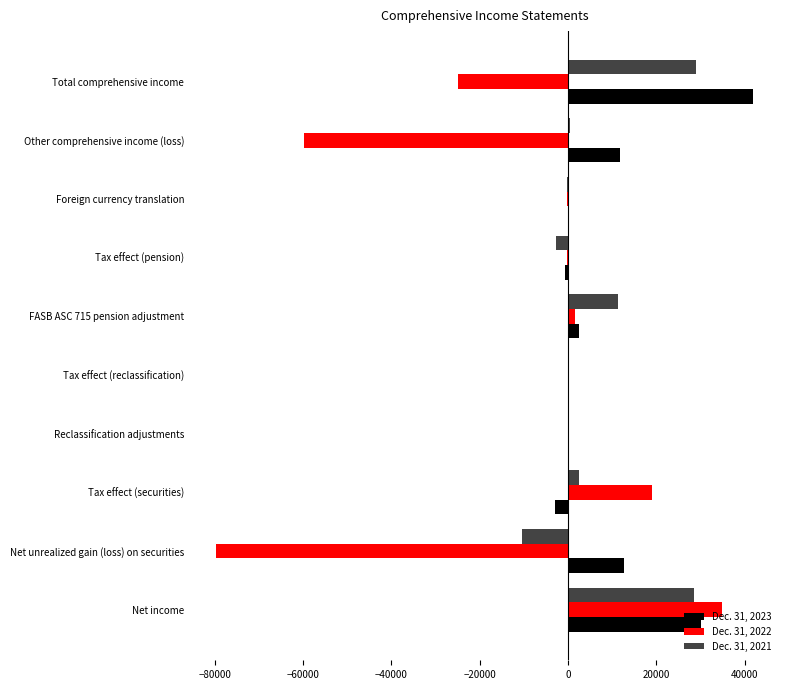

How many data points in Dec. 31, 2022 are above -15?

4